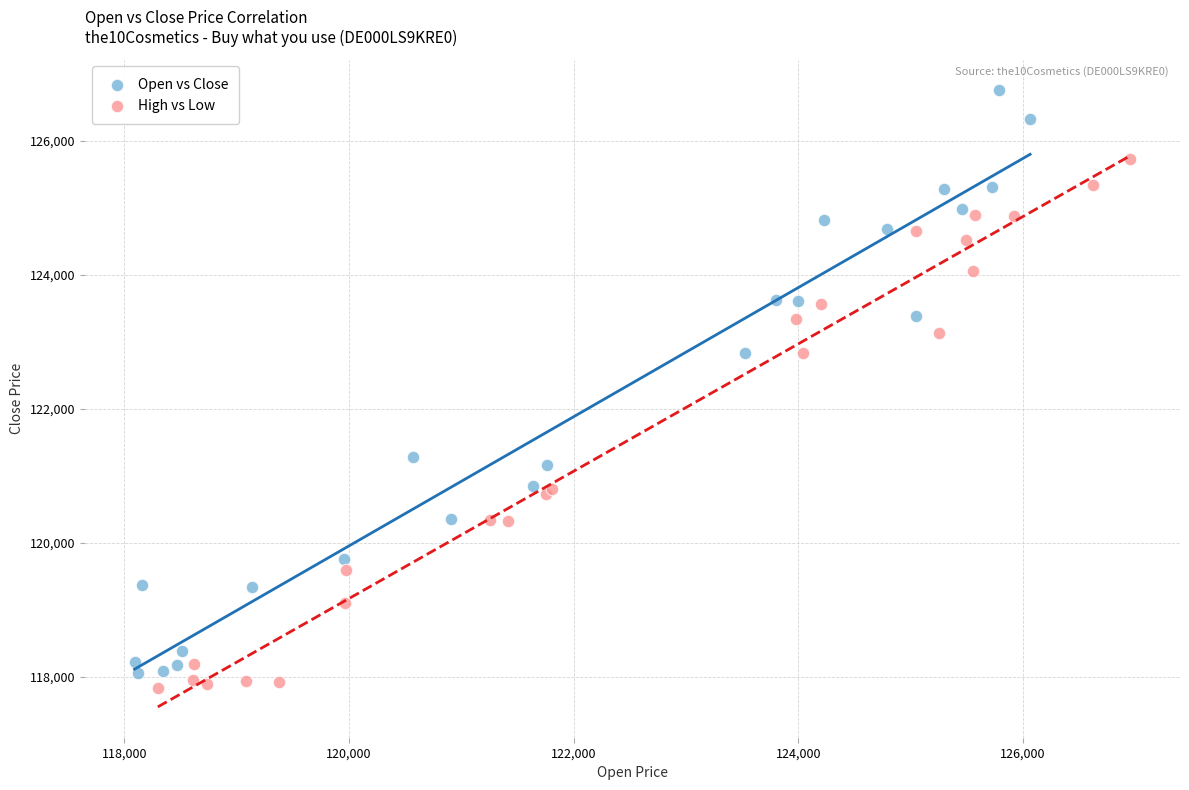

Which series has the widest spread of Y values?

Open vs Close